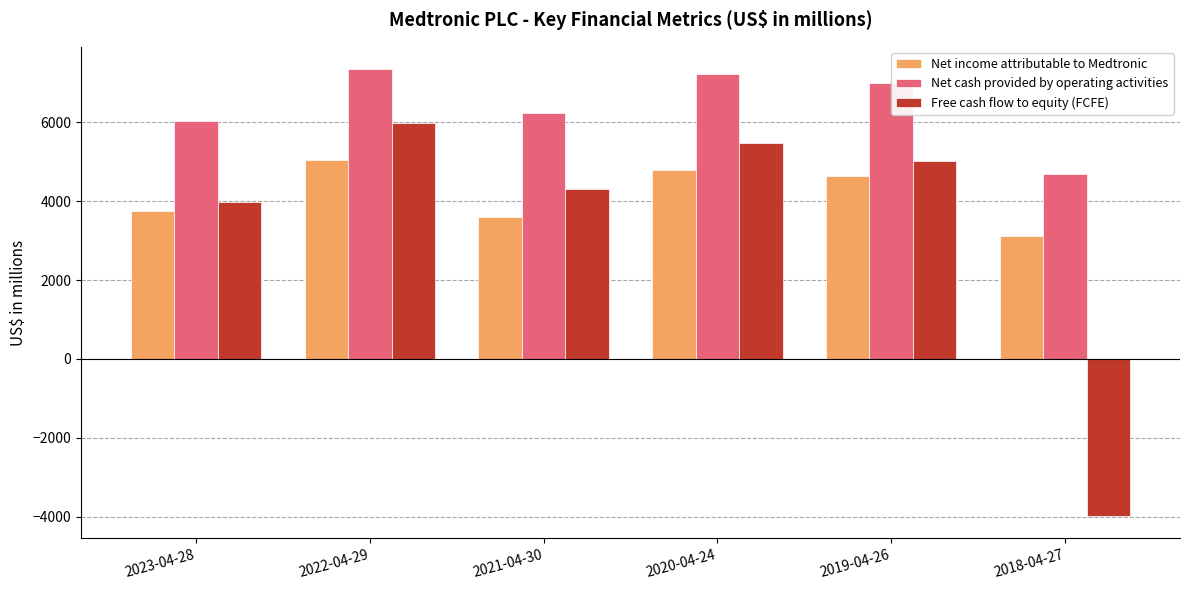

At which label does Net cash provided by operating activities first exceed 7007?

2022-04-29